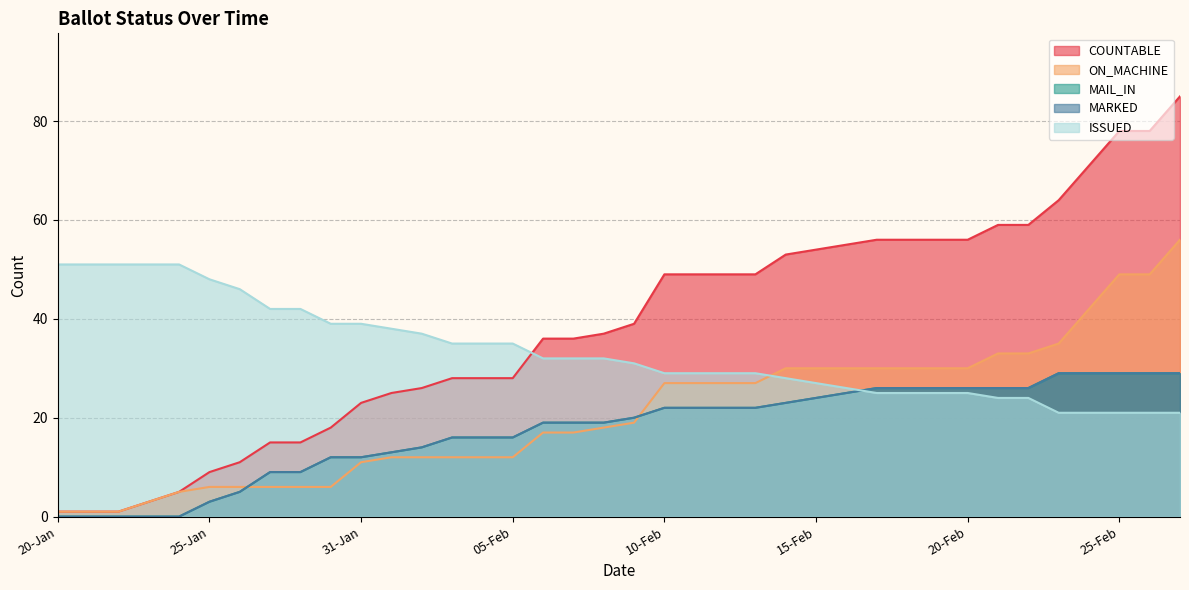

Reading left to right, what are all the values shown in this chart?

COUNTABLE: 20-Jan=1	21-Jan=1	22-Jan=1	23-Jan=3	24-Jan=5	25-Jan=9	26-Jan=11	27-Jan=15	29-Jan=15	30-Jan=18	31-Jan=23	01-Feb=25	02-Feb=26	03-Feb=28	04-Feb=28	05-Feb=28	06-Feb=36	07-Feb=36	08-Feb=37	09-Feb=39	10-Feb=49	11-Feb=49	12-Feb=49	13-Feb=49	14-Feb=53	15-Feb=54	16-Feb=55	17-Feb=56	18-Feb=56	19-Feb=56	20-Feb=56	21-Feb=59	22-Feb=59	23-Feb=64	24-Feb=71	25-Feb=78	26-Feb=78	27-Feb=85
ON_MACHINE: 20-Jan=1	21-Jan=1	22-Jan=1	23-Jan=3	24-Jan=5	25-Jan=6	26-Jan=6	27-Jan=6	29-Jan=6	30-Jan=6	31-Jan=11	01-Feb=12	02-Feb=12	03-Feb=12	04-Feb=12	05-Feb=12	06-Feb=17	07-Feb=17	08-Feb=18	09-Feb=19	10-Feb=27	11-Feb=27	12-Feb=27	13-Feb=27	14-Feb=30	15-Feb=30	16-Feb=30	17-Feb=30	18-Feb=30	19-Feb=30	20-Feb=30	21-Feb=33	22-Feb=33	23-Feb=35	24-Feb=42	25-Feb=49	26-Feb=49	27-Feb=56
MAIL_IN: 20-Jan=0	21-Jan=0	22-Jan=0	23-Jan=0	24-Jan=0	25-Jan=3	26-Jan=5	27-Jan=9	29-Jan=9	30-Jan=12	31-Jan=12	01-Feb=13	02-Feb=14	03-Feb=16	04-Feb=16	05-Feb=16	06-Feb=19	07-Feb=19	08-Feb=19	09-Feb=20	10-Feb=22	11-Feb=22	12-Feb=22	13-Feb=22	14-Feb=23	15-Feb=24	16-Feb=25	17-Feb=26	18-Feb=26	19-Feb=26	20-Feb=26	21-Feb=26	22-Feb=26	23-Feb=29	24-Feb=29	25-Feb=29	26-Feb=29	27-Feb=29
MARKED: 20-Jan=0	21-Jan=0	22-Jan=0	23-Jan=0	24-Jan=0	25-Jan=3	26-Jan=5	27-Jan=9	29-Jan=9	30-Jan=12	31-Jan=12	01-Feb=13	02-Feb=14	03-Feb=16	04-Feb=16	05-Feb=16	06-Feb=19	07-Feb=19	08-Feb=19	09-Feb=20	10-Feb=22	11-Feb=22	12-Feb=22	13-Feb=22	14-Feb=23	15-Feb=24	16-Feb=25	17-Feb=26	18-Feb=26	19-Feb=26	20-Feb=26	21-Feb=26	22-Feb=26	23-Feb=29	24-Feb=29	25-Feb=29	26-Feb=29	27-Feb=29
ISSUED: 20-Jan=51	21-Jan=51	22-Jan=51	23-Jan=51	24-Jan=51	25-Jan=48	26-Jan=46	27-Jan=42	29-Jan=42	30-Jan=39	31-Jan=39	01-Feb=38	02-Feb=37	03-Feb=35	04-Feb=35	05-Feb=35	06-Feb=32	07-Feb=32	08-Feb=32	09-Feb=31	10-Feb=29	11-Feb=29	12-Feb=29	13-Feb=29	14-Feb=28	15-Feb=27	16-Feb=26	17-Feb=25	18-Feb=25	19-Feb=25	20-Feb=25	21-Feb=24	22-Feb=24	23-Feb=21	24-Feb=21	25-Feb=21	26-Feb=21	27-Feb=21